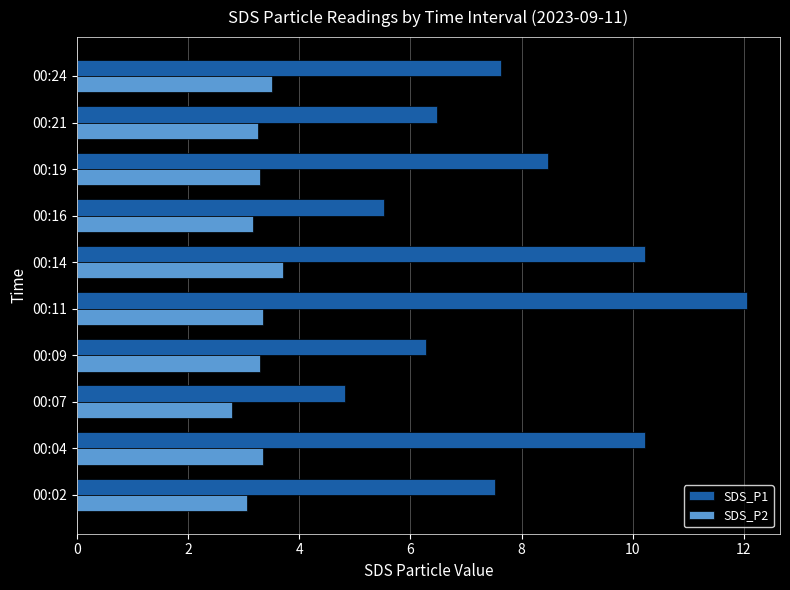

What are all the series names shown in the legend?

SDS_P1, SDS_P2